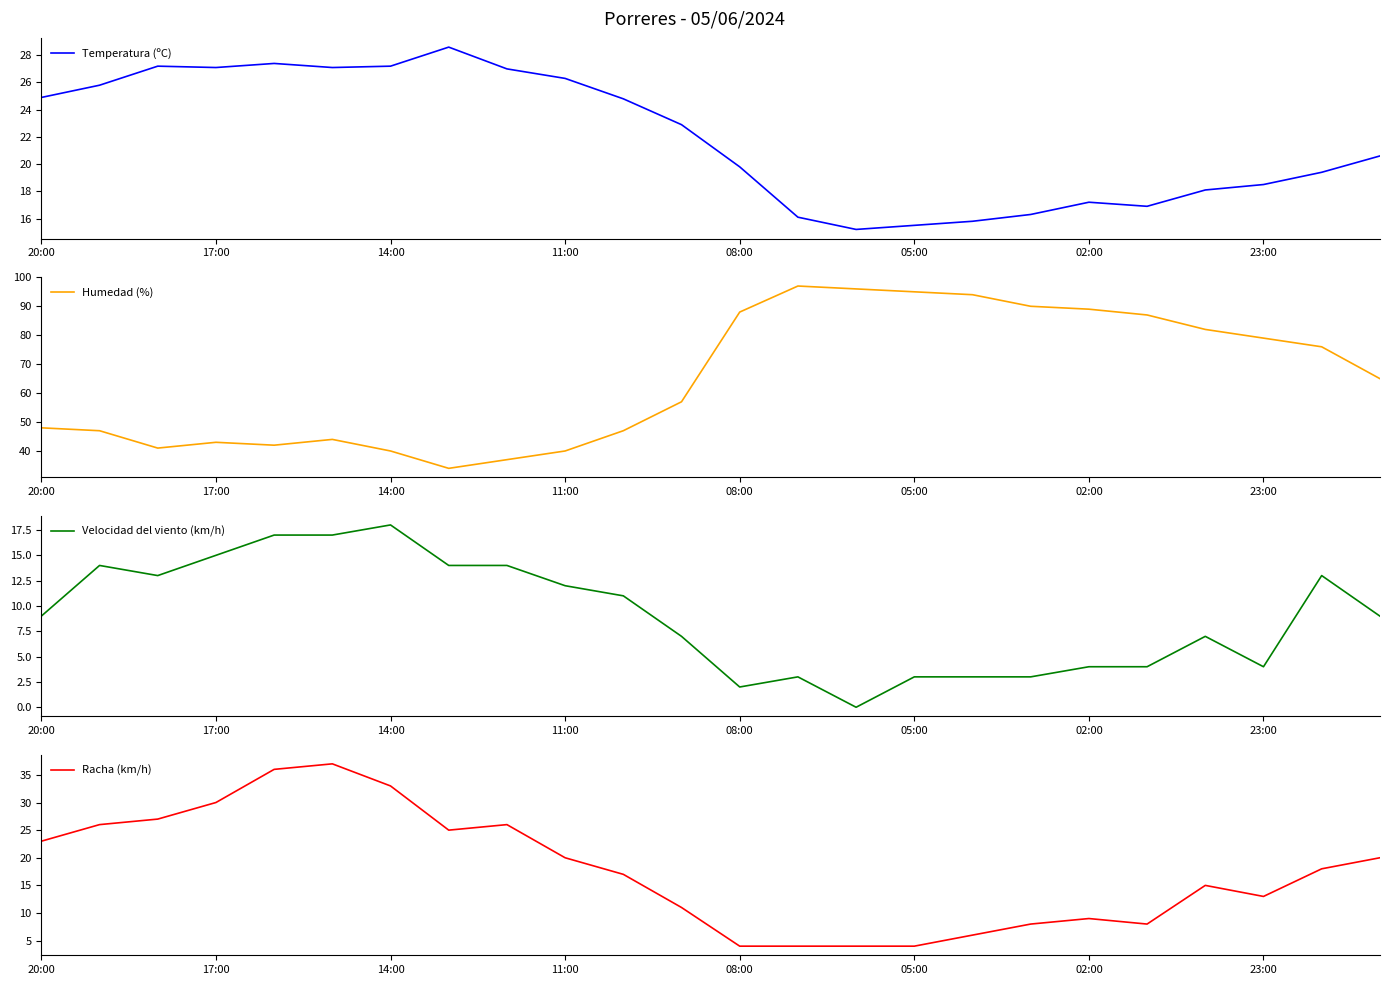

Is it true that Temperatura (ºC) equals 32.7 at 20:00?

False